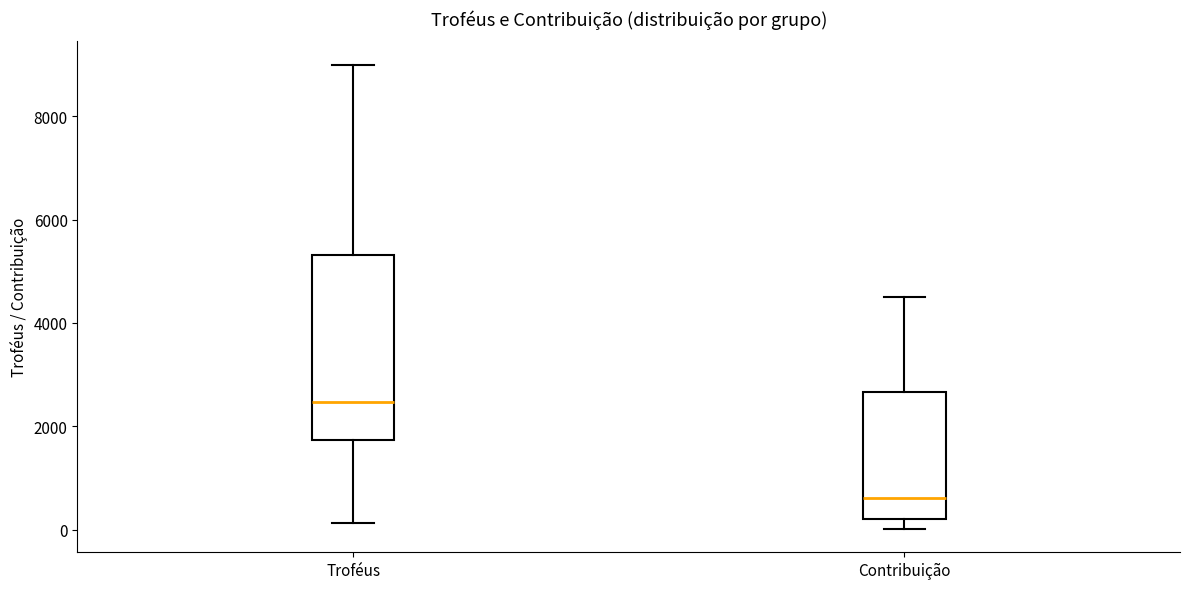

Which box's median line is the highest?

Troféus